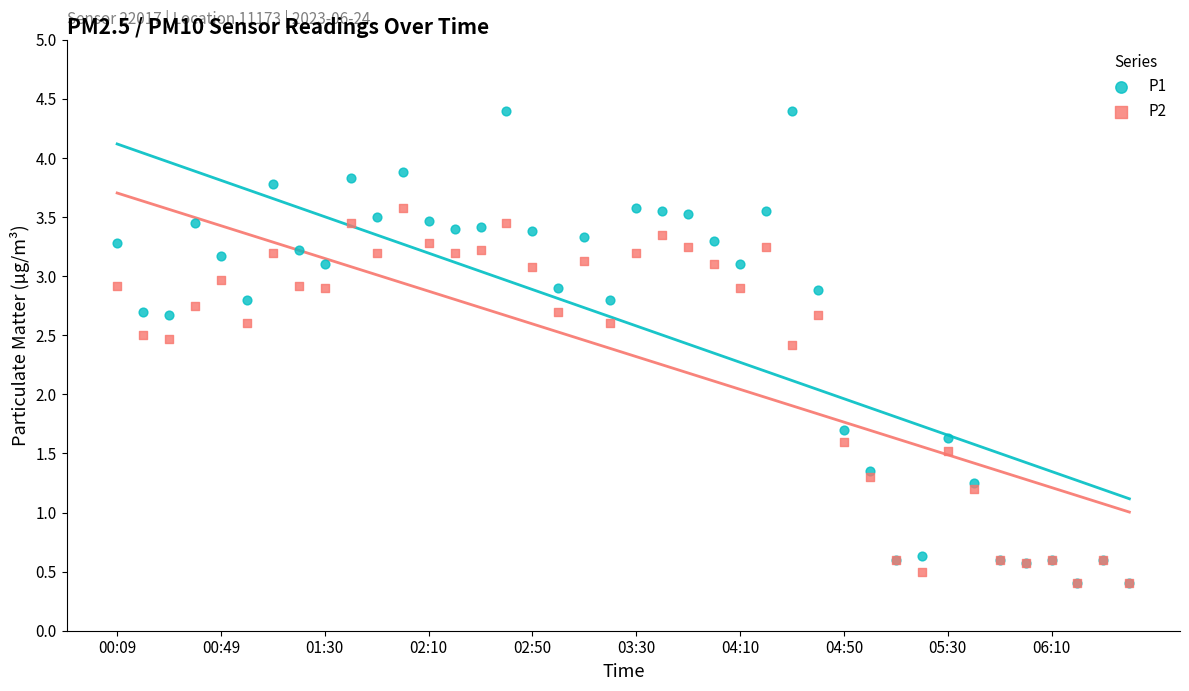

In the P1 series, what Y value is closest to 2?

1.7